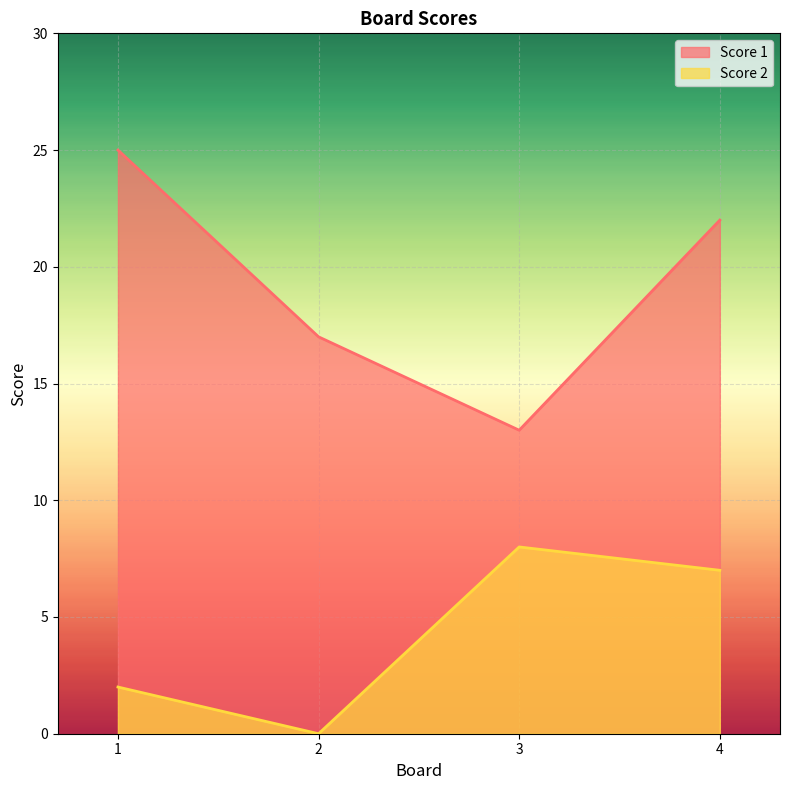

Rank the series at 1 from highest to lowest value.

Score 1, Score 2